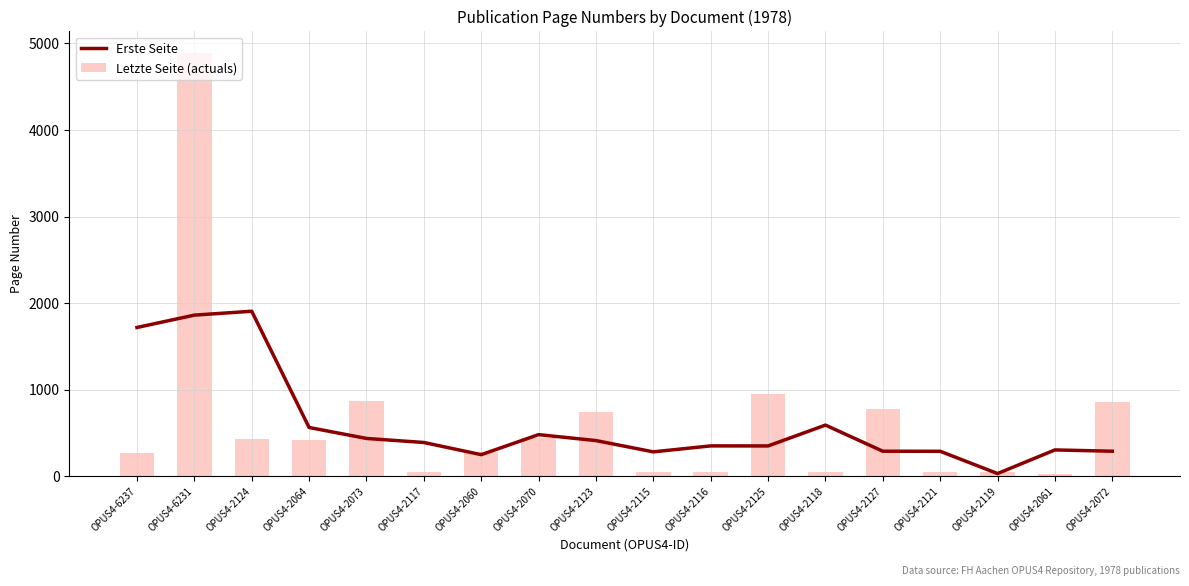

What is the difference between the maximum and second lowest values in the Letzte Seite (actuals) series?

4851